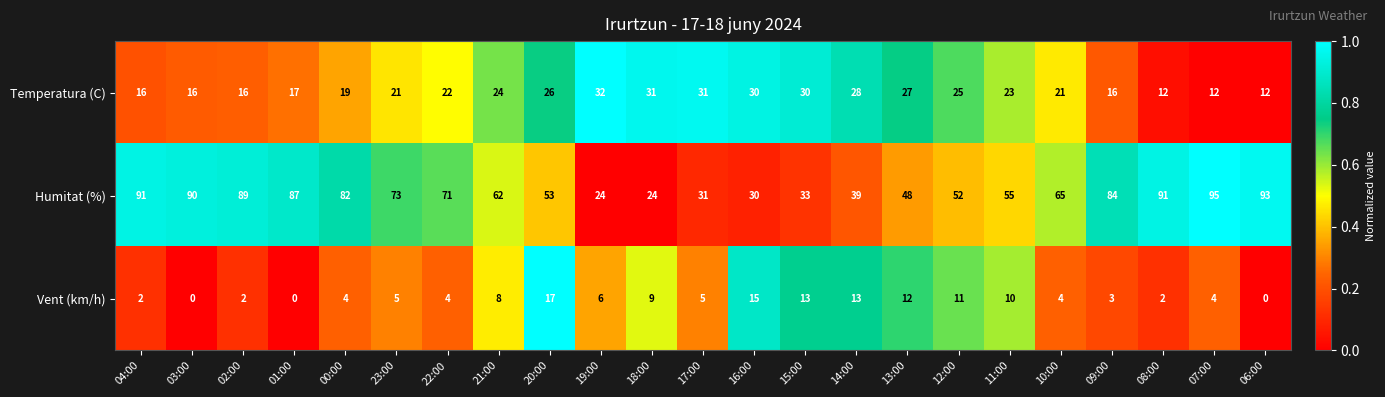

At how many categories does at least one series exceed 0?

23